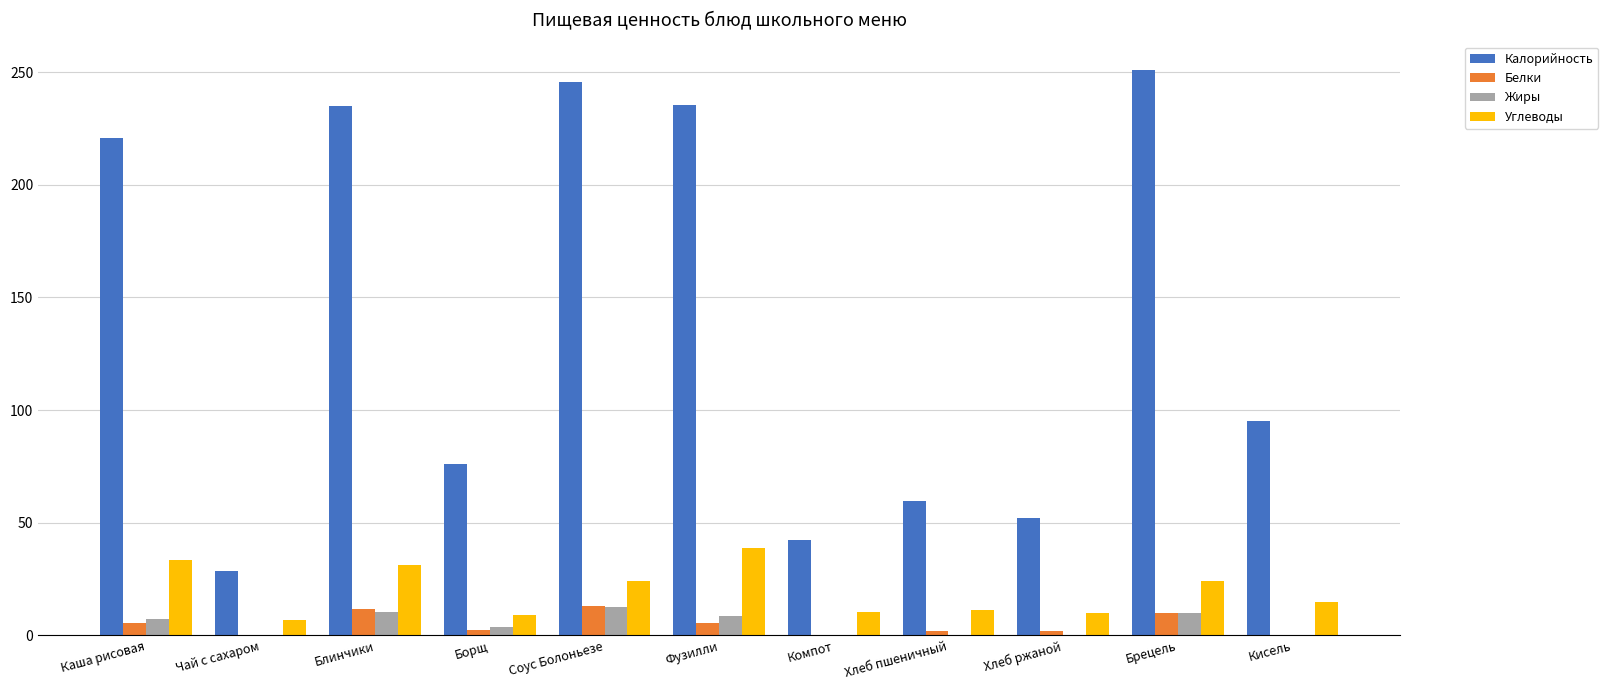

Which series has the largest range (max minus min)?

Калорийность